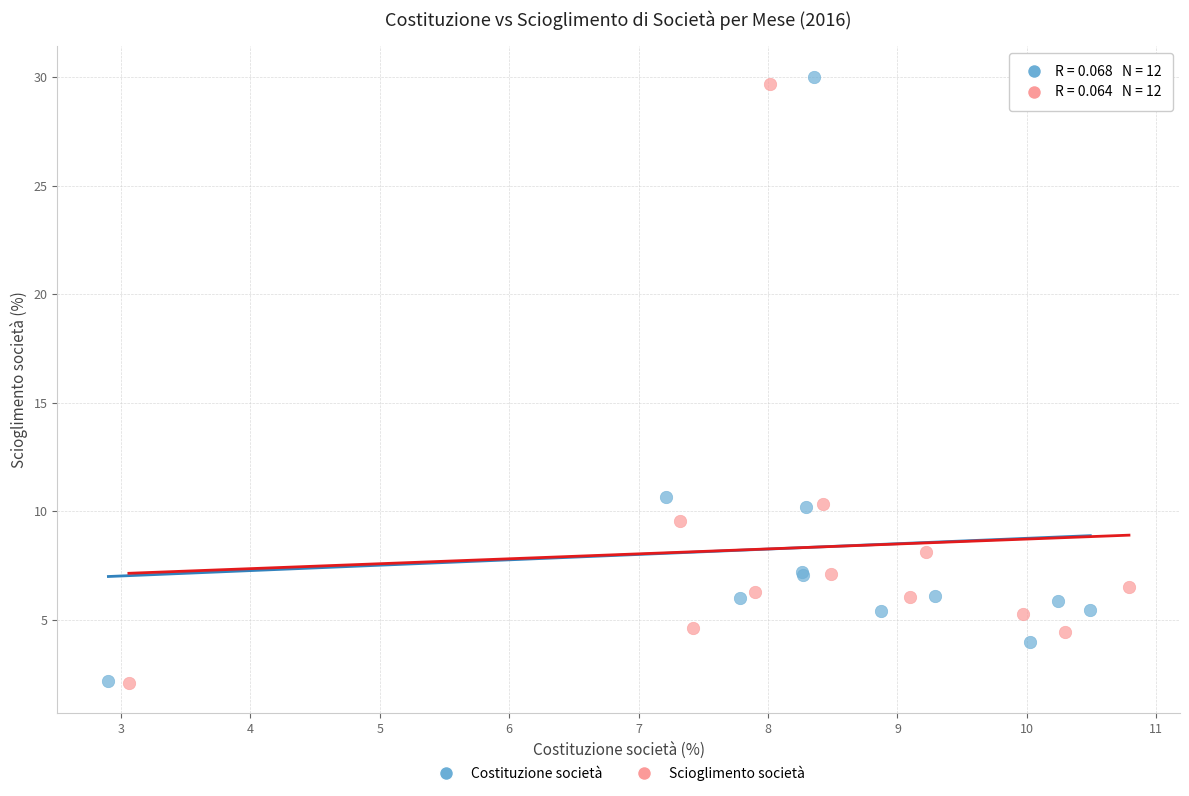

Which series has the widest spread of Y values?

Costituzione società